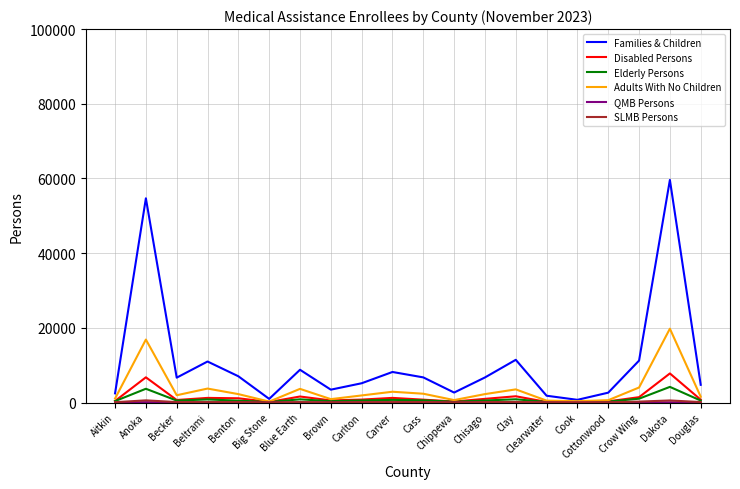

Which series has the largest total across all categories?

Families & Children